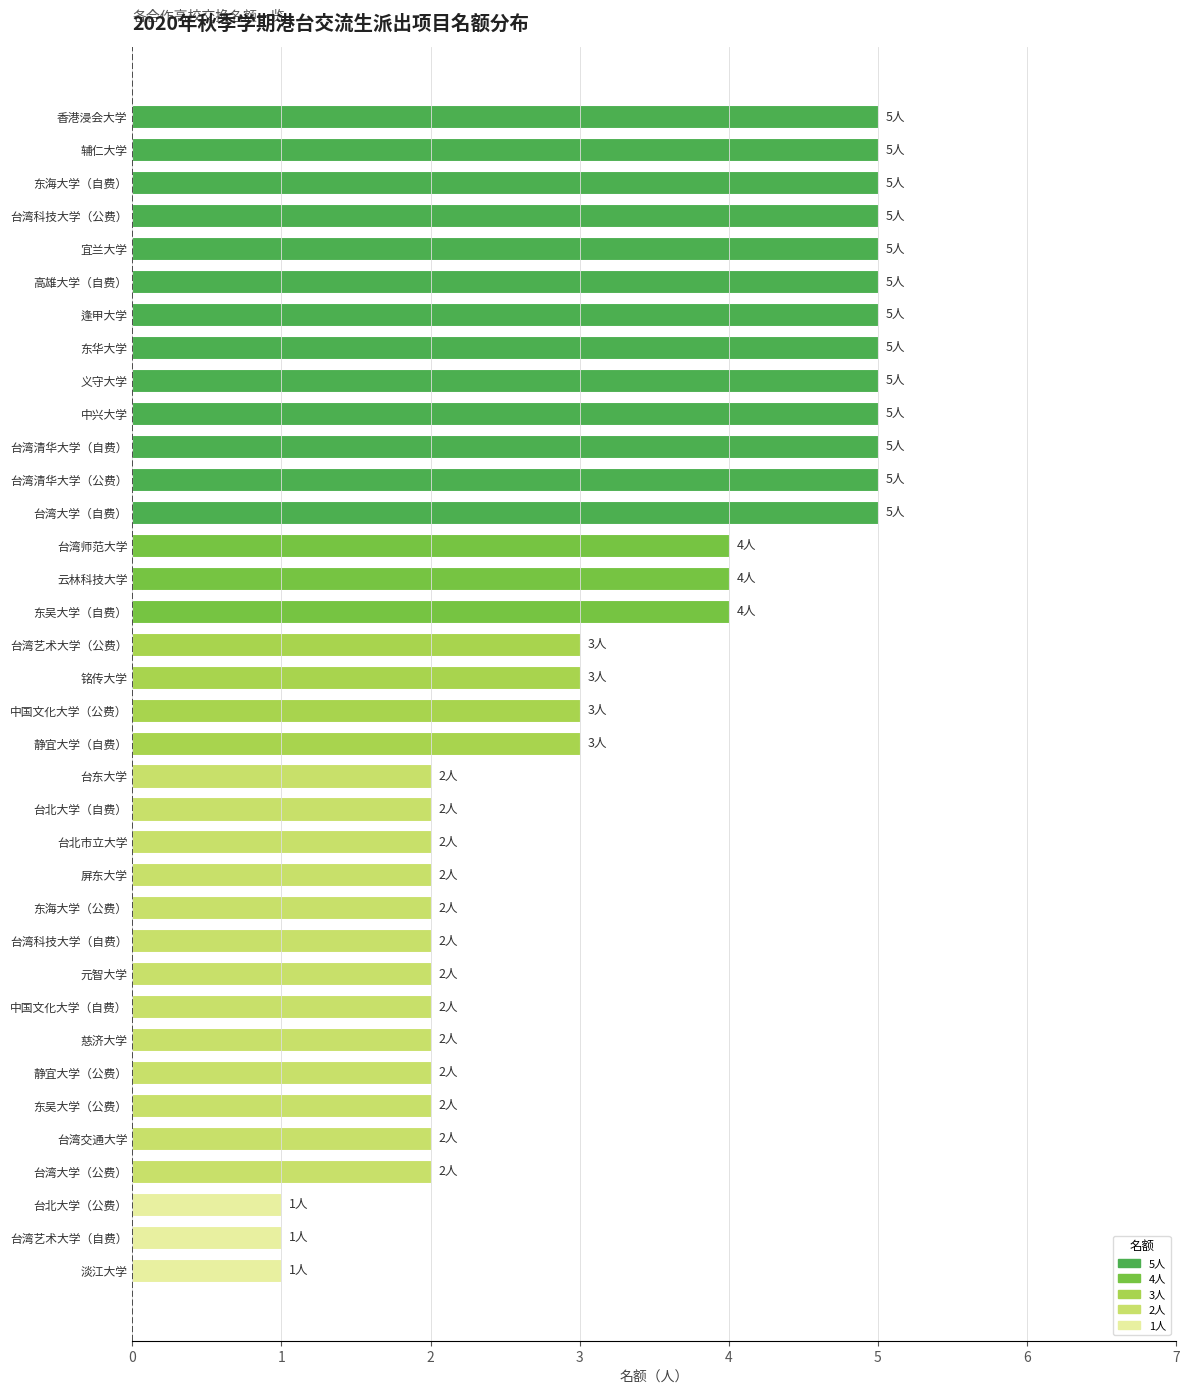

Count the values in the range 2 to 5.

33